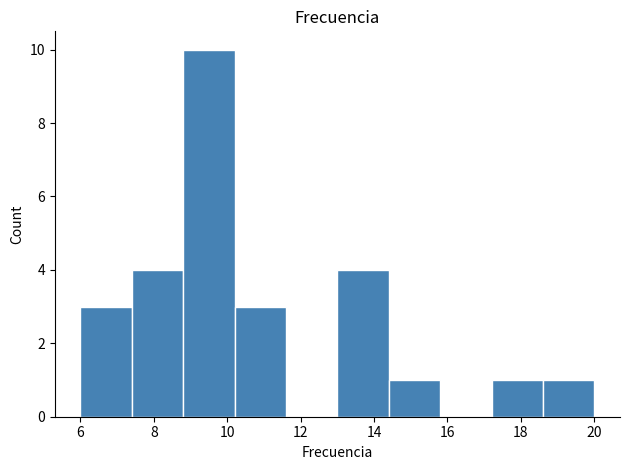

What is the height of the bar covering 8.8 to 10.2 on the x-axis? The values are not printed on the chart, so give them approximately, as read against the axis.

10